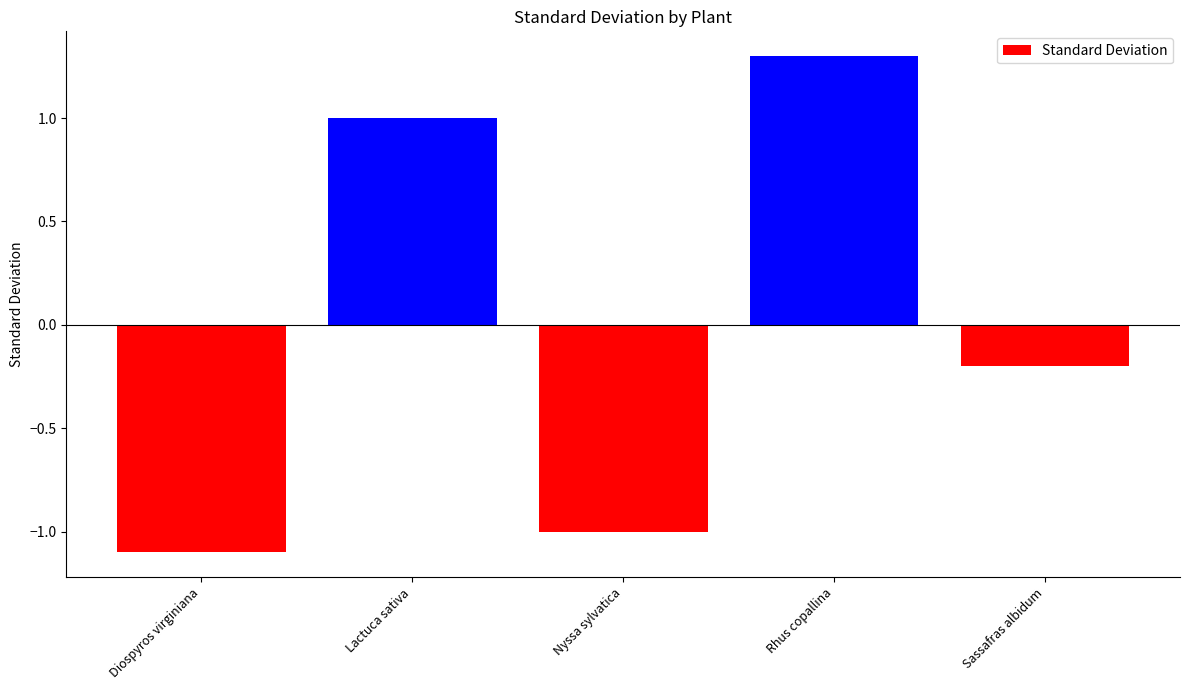

What is the minimum value shown in the chart?

-1.1